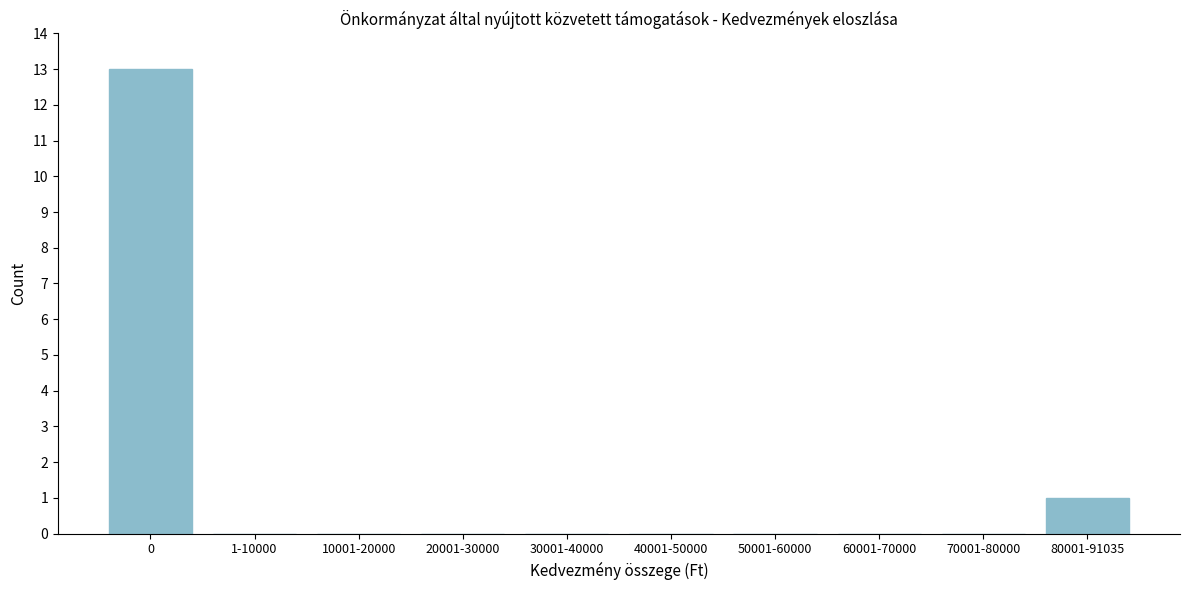

Reading left to right, transcribe all the data shown in this chart.

0=13	1-10000=0	10001-20000=0	20001-30000=0	30001-40000=0	40001-50000=0	50001-60000=0	60001-70000=0	70001-80000=0	80001-91035=1